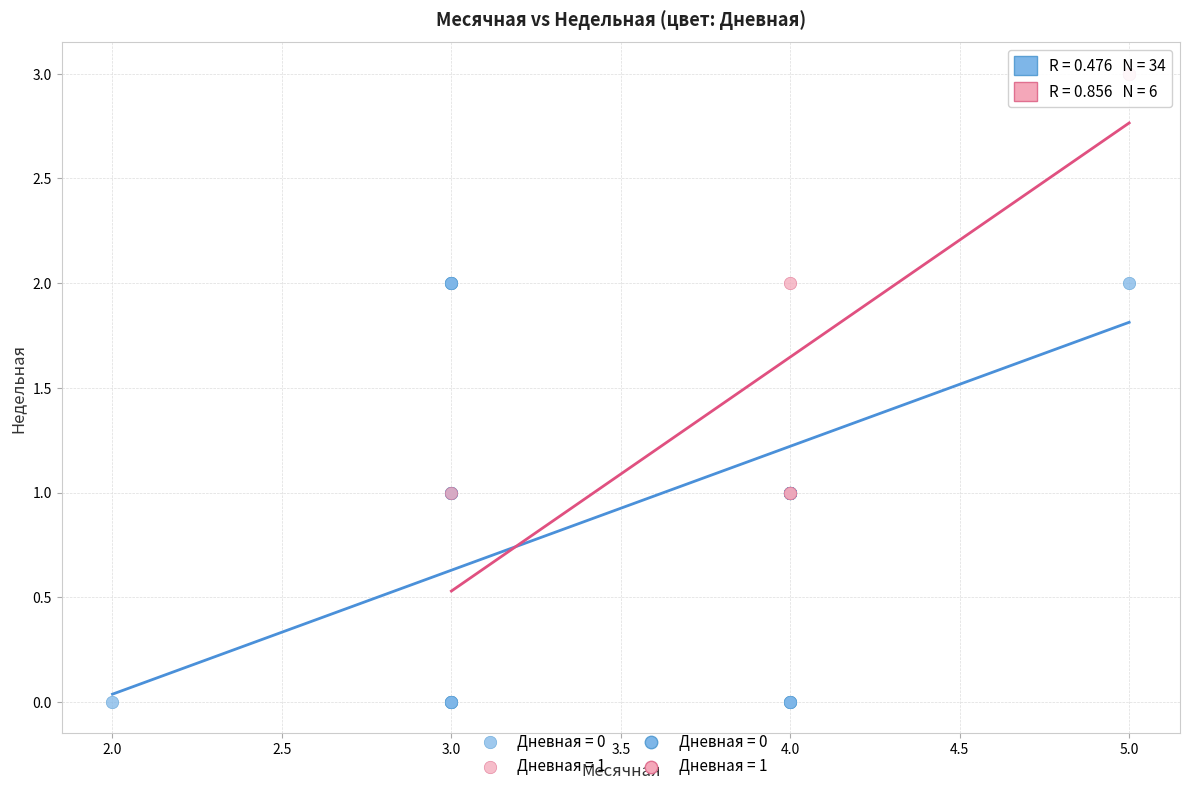

Which series has the largest Y range (max minus min)?

Дневная = 0